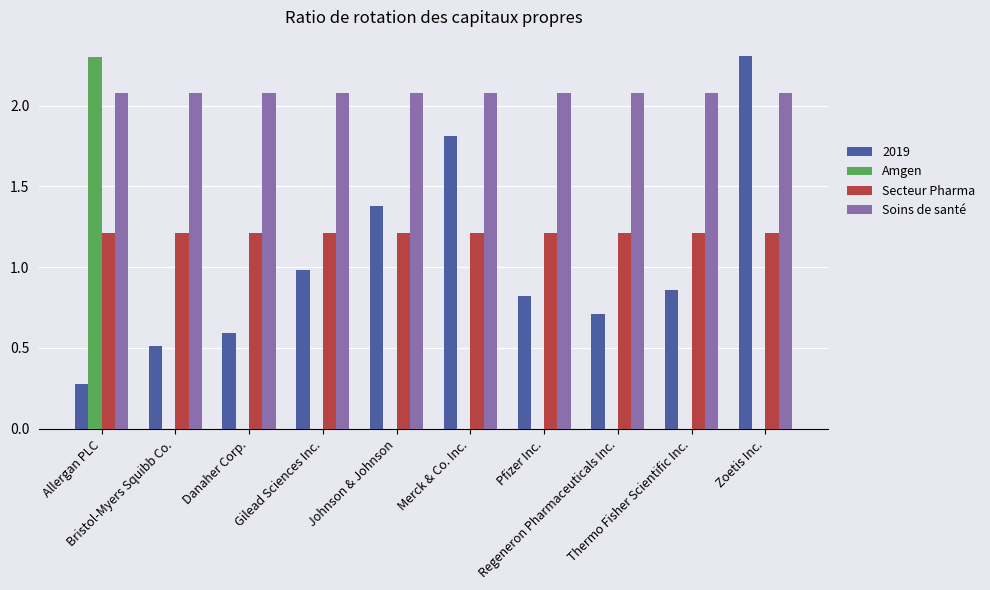

What are all the series names shown in the legend?

2019, Amgen, Secteur Pharma, Soins de santé